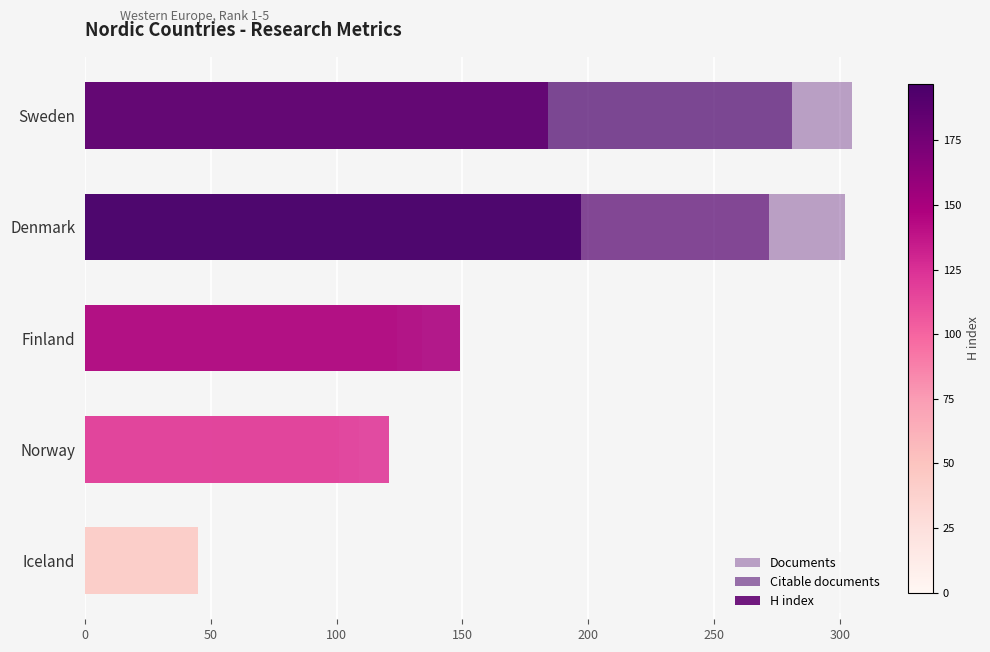

The Citable documents series shows 9 at Iceland. True or false?

False